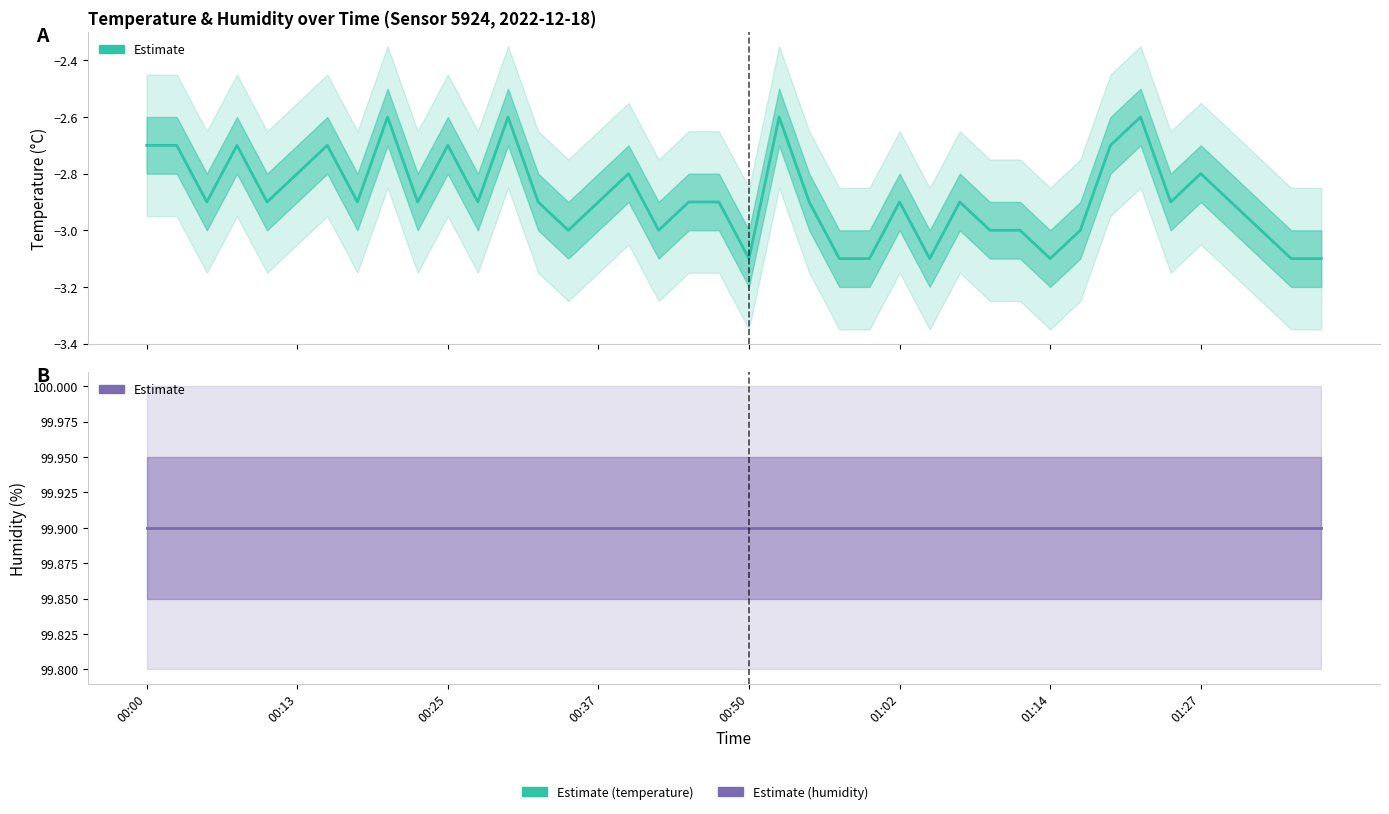

How many temperature values are between -3 and -2?

33